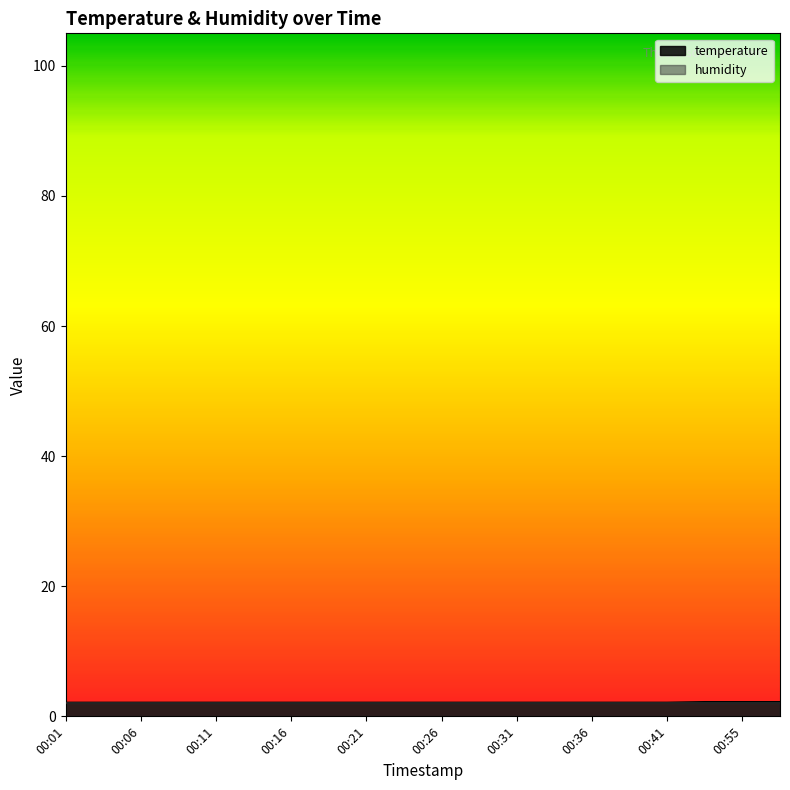

Count the number of data series in this chart.

2